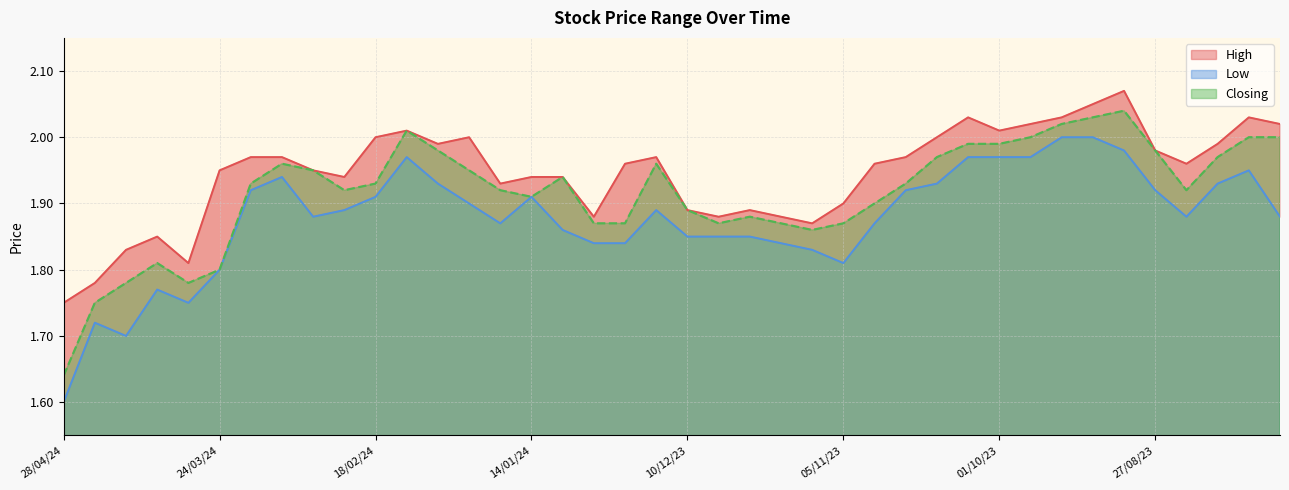

True or false: Low has more than 0 interior local peaks.

True